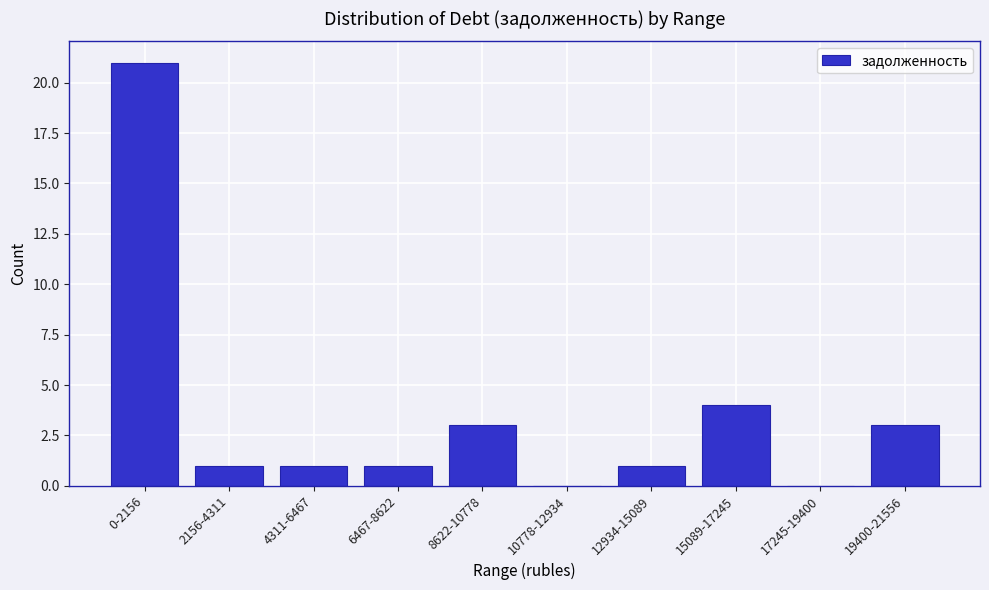

Reading left to right, list all the values displayed in this chart.

0-2156=21	2156-4311=1	4311-6467=1	6467-8622=1	8622-10778=3	10778-12934=0	12934-15089=1	15089-17245=4	17245-19400=0	19400-21556=3